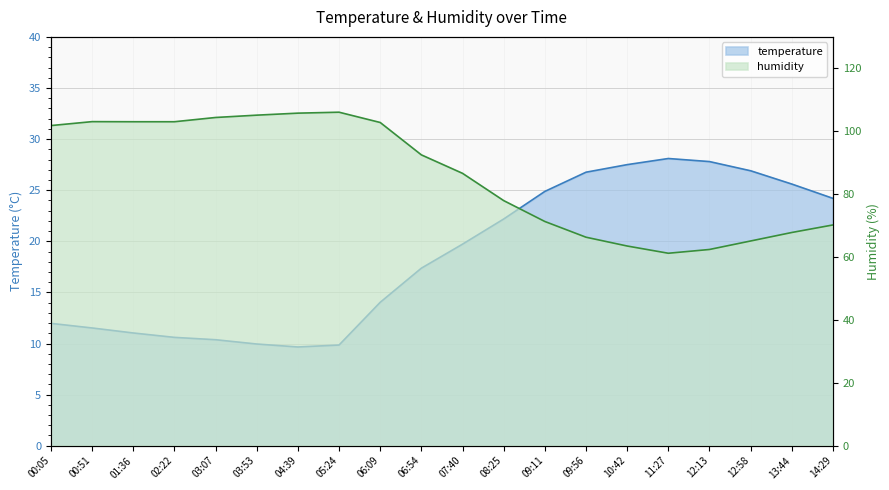

Where does the temperature series first go above 19?

07:40